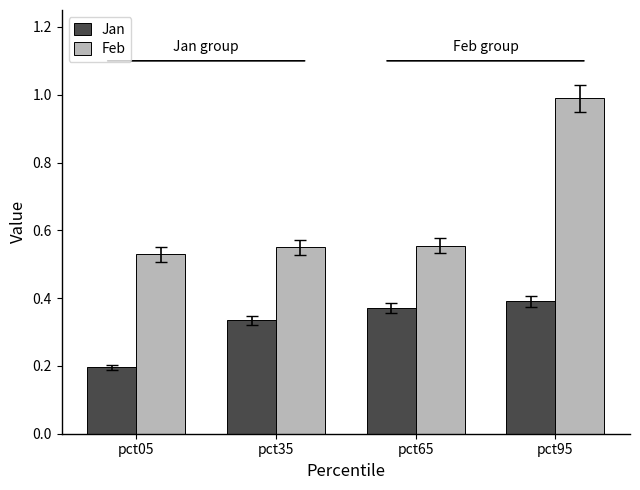

True or false: Jan has a value of 0.2 at pct35.

False